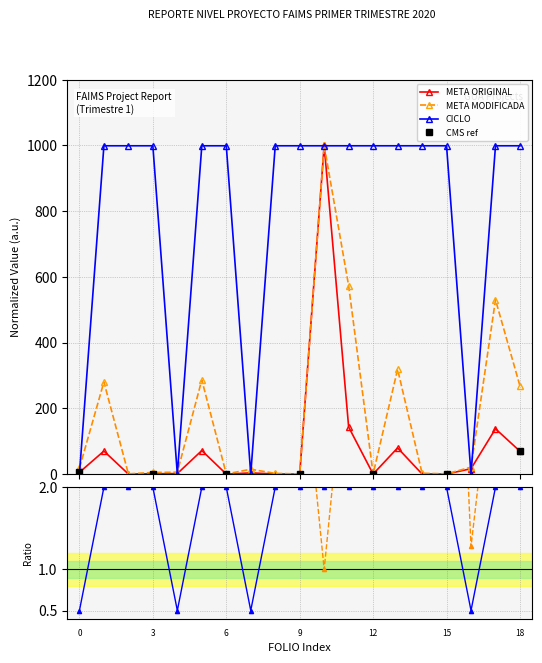

What is the maximum value shown in the chart?

1000.0